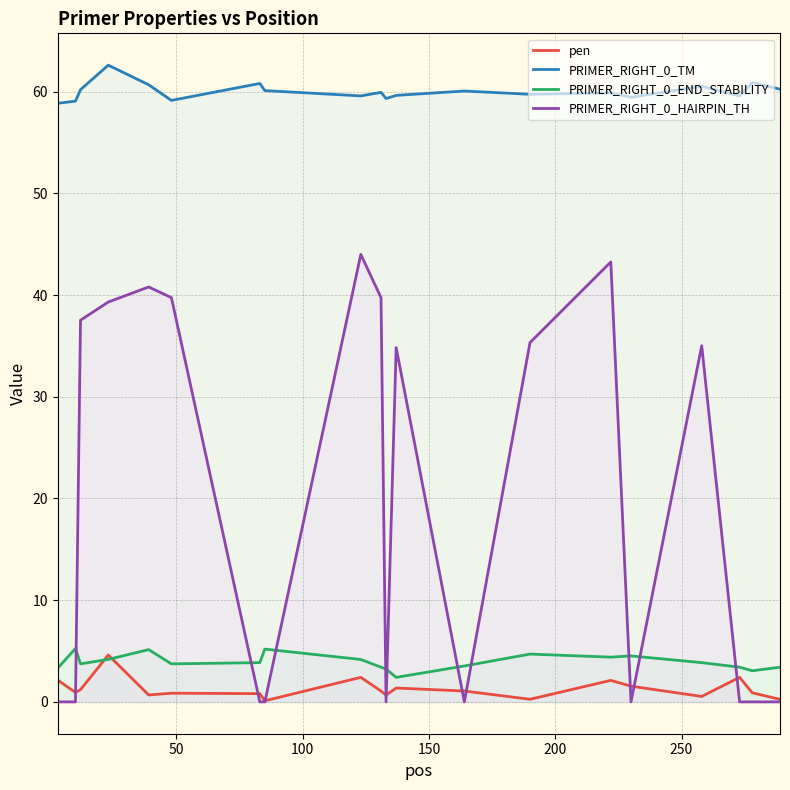

What is the lowest value of the PRIMER_RIGHT_0_END_STABILITY series?

2.4